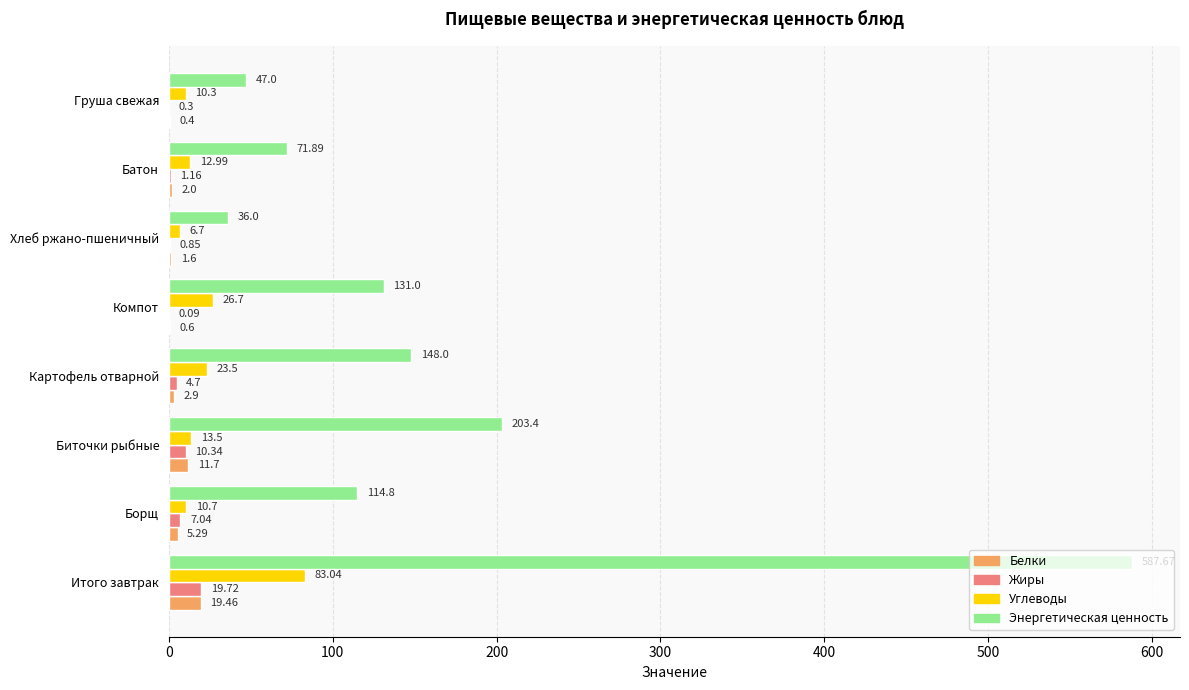

Where is Углеводы nearest to the value 44?

Компот